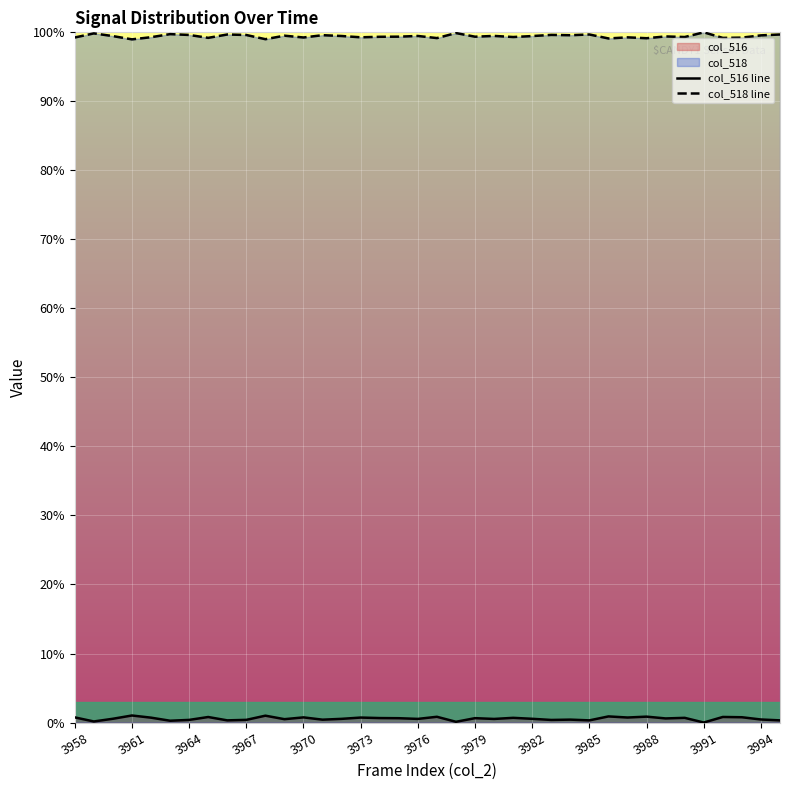

Reading right to left, transcribe all the data shown in this chart.

col_516 line: 0.3	0.4	0.8	0.8	0.0	0.7	0.6	0.9	0.7	0.9	0.3	0.4	0.4	0.5	0.7	0.5	0.6	0.1	0.8	0.5	0.6	0.6	0.7	0.5	0.4	0.7	0.5	1.0	0.4	0.3	0.8	0.4	0.3	0.7	1.0	0.5	0.2	0.7
col_518 line: 99.7	99.6	99.2	99.2	100.0	99.3	99.4	99.1	99.3	99.1	99.7	99.6	99.6	99.5	99.3	99.5	99.4	99.9	99.2	99.5	99.4	99.4	99.3	99.5	99.6	99.3	99.5	99.0	99.6	99.7	99.2	99.6	99.7	99.3	99.0	99.5	99.8	99.3